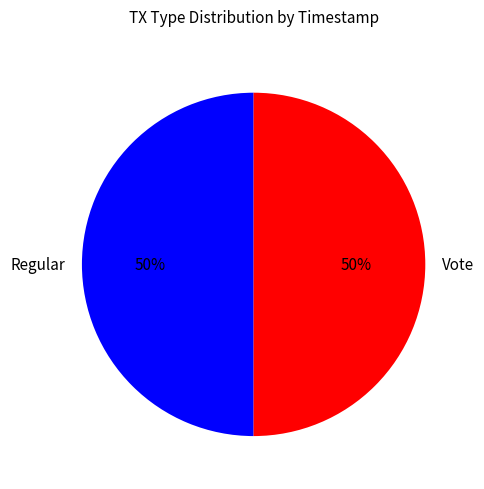

What percentage is the Regular slice, to the nearest percent?

50%